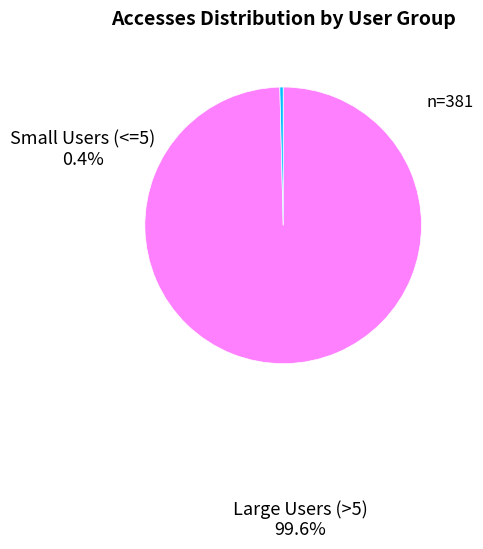

Does any single category account for the majority?

Yes